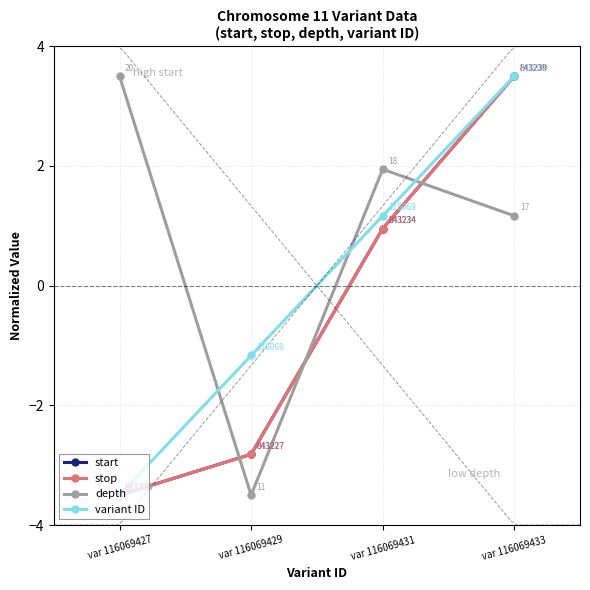

What is the total value across all series at var 116069431?

5.0